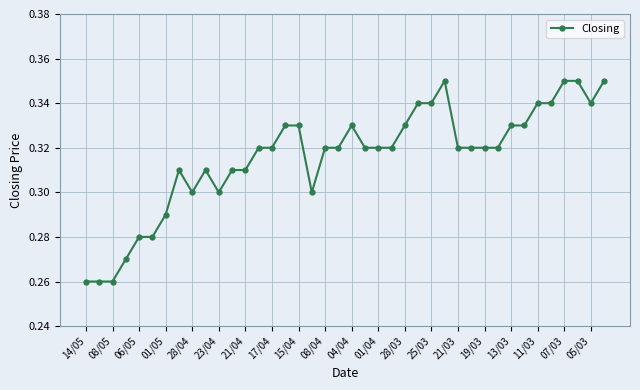

True or false: there are more than 1 points higher than both neighbors.

True